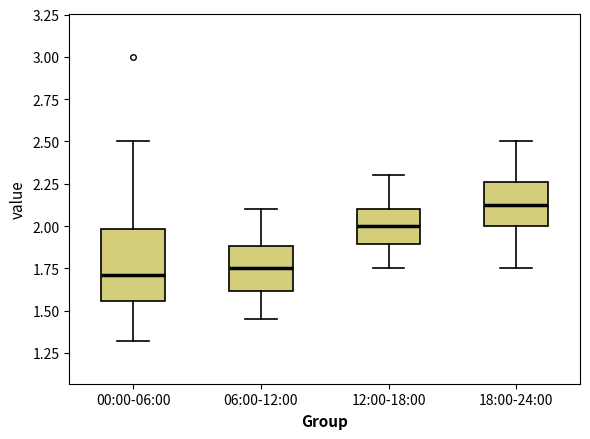

Where does the upper whisker of the box for 18:00-24:00 end on the y-axis? The values are not printed on the chart, so give them approximately, as read against the axis.

2.50